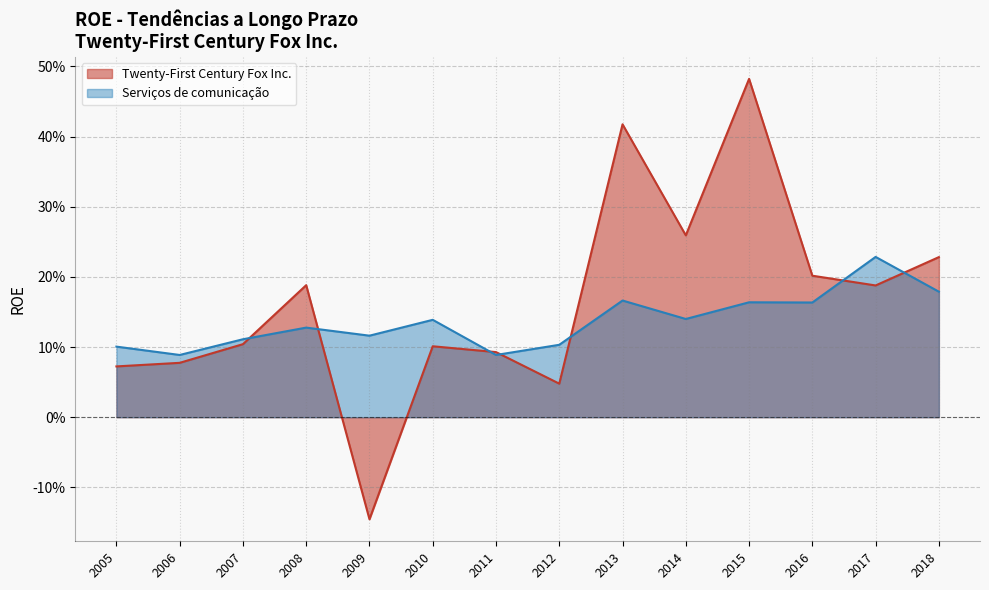

Between which two adjacent categories do Twenty-First Century Fox Inc. and Serviços de comunicação first intersect?

2007 and 2008